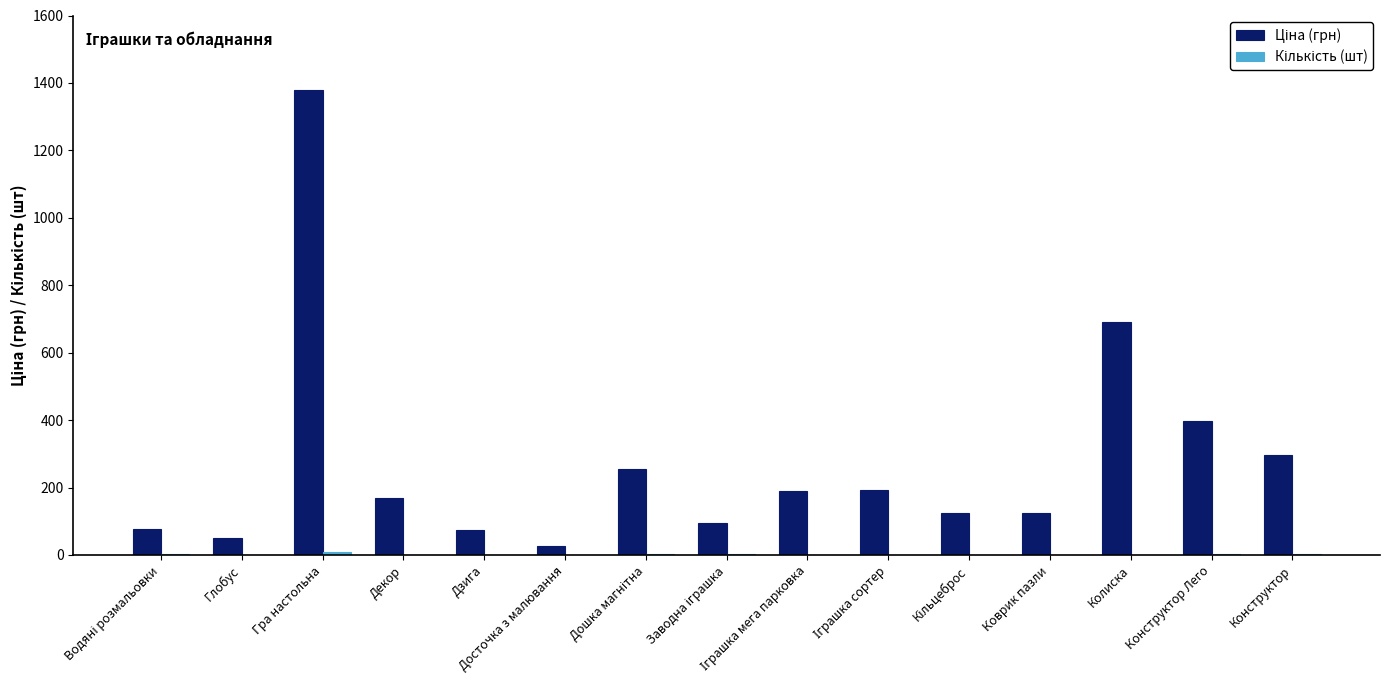

Rank the series by their average value, from highest to lowest.

Ціна (грн), Кількість (шт)